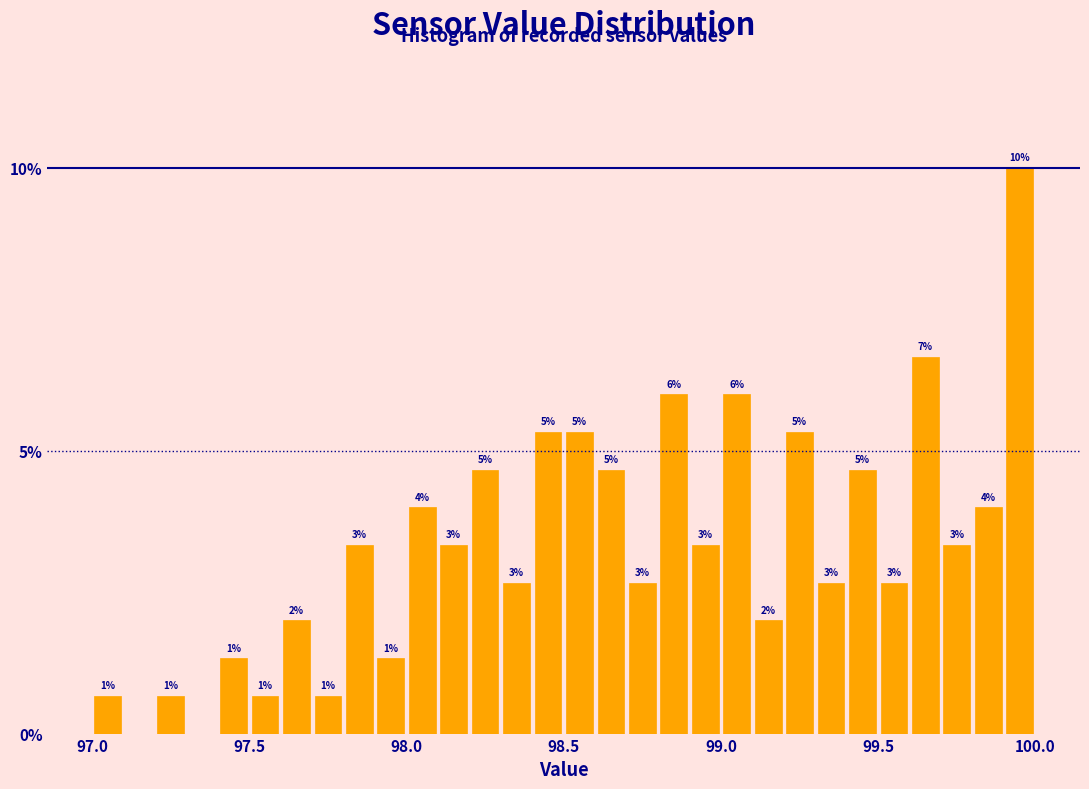

Around what value on the x-axis is the tallest bar? Give the approximate position of its centre, as read against the axis.

99.95